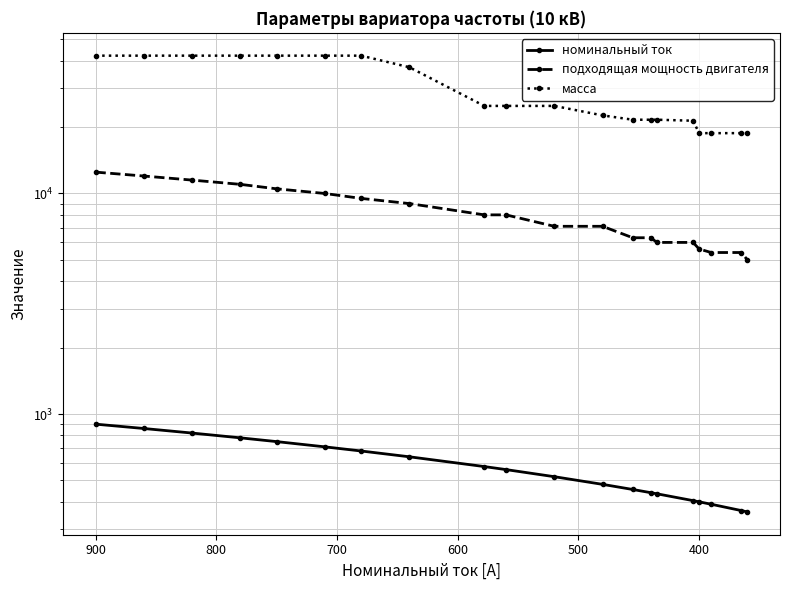

How many categories are shown in the chart?

20